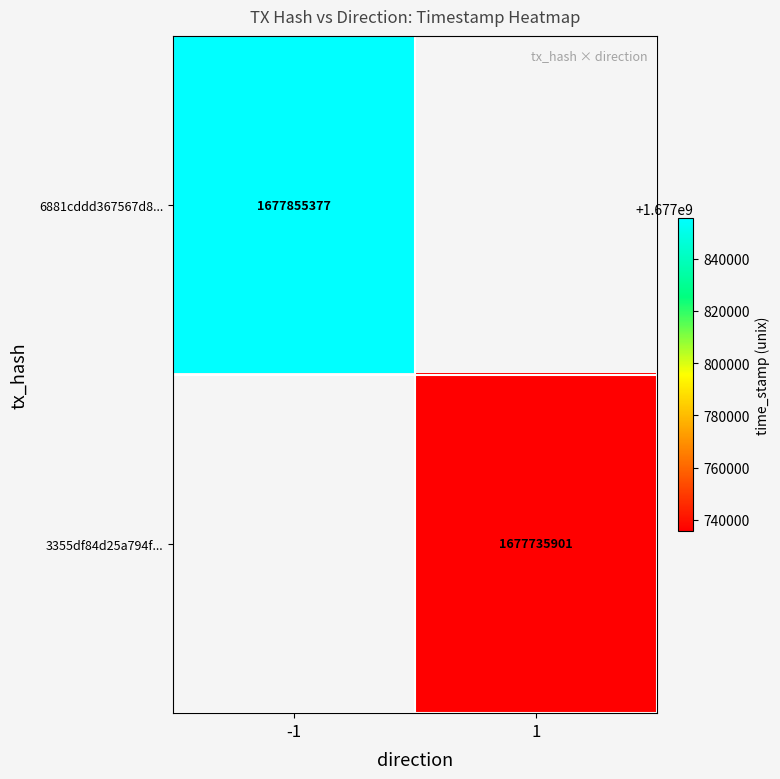

The value of 6881cddd367567d8... at -1 is 623310951. True or false?

False